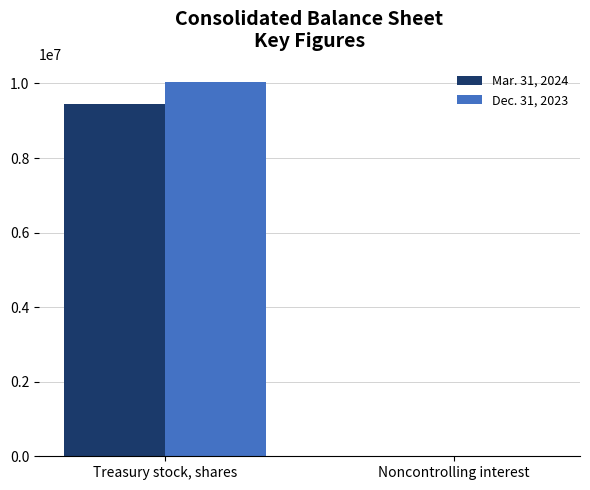

True or false: Mar. 31, 2024 has a value of 9447084 at Treasury stock, shares.

True